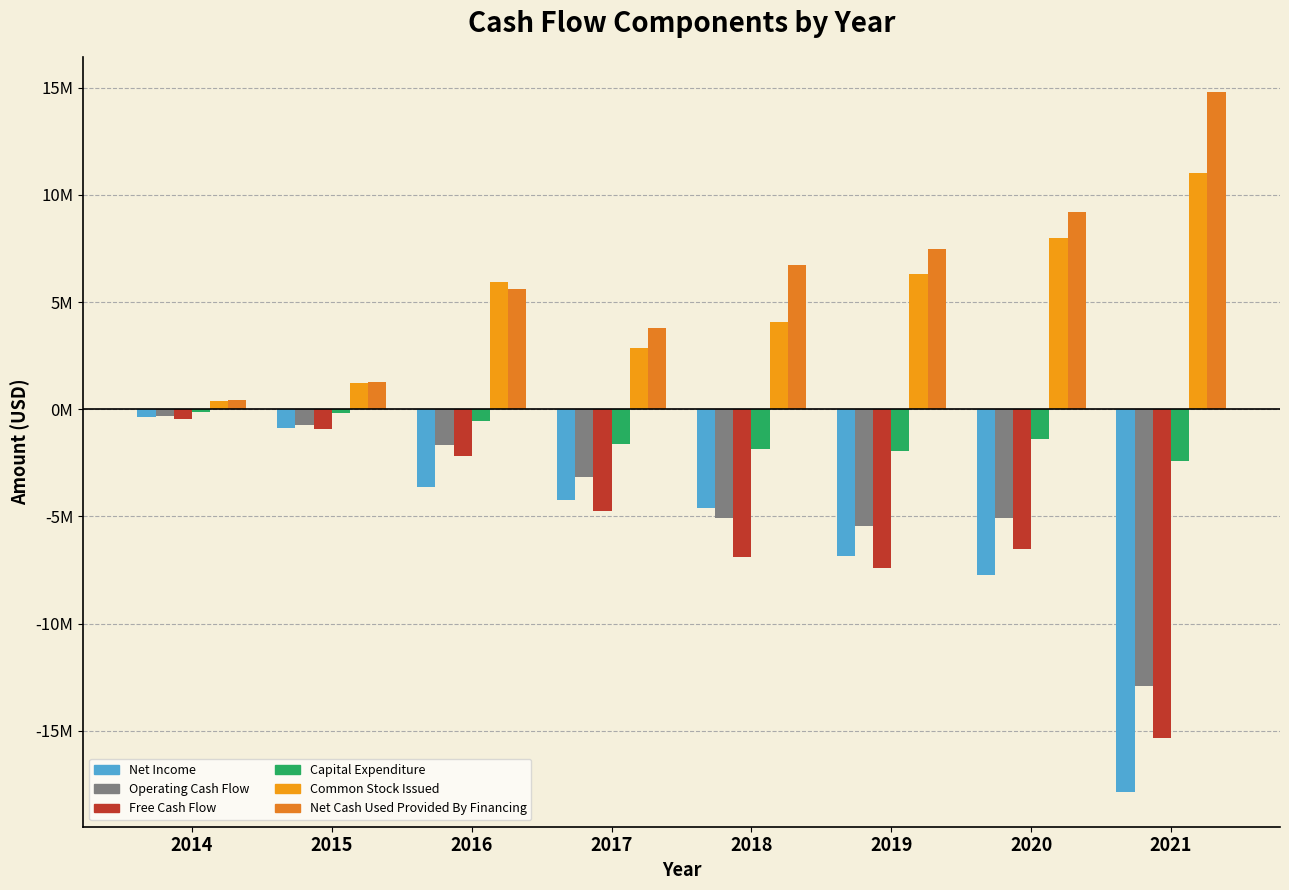

Which series has the largest range (max minus min)?

Net Income